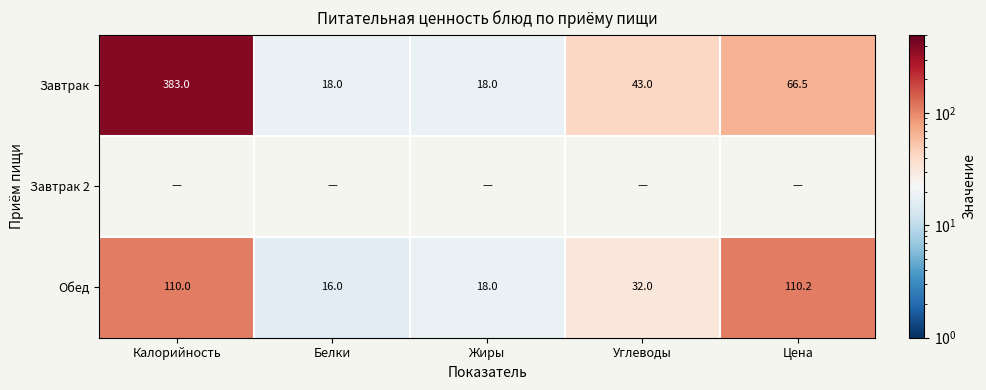

At which label is Обед closest to 63?

Углеводы